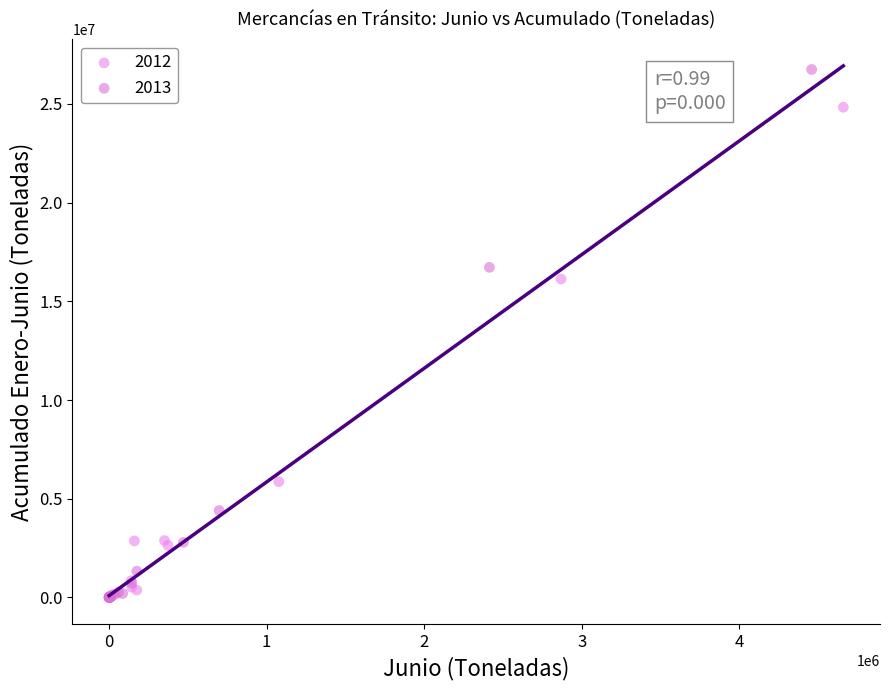

Which series has the largest Y range (max minus min)?

2013